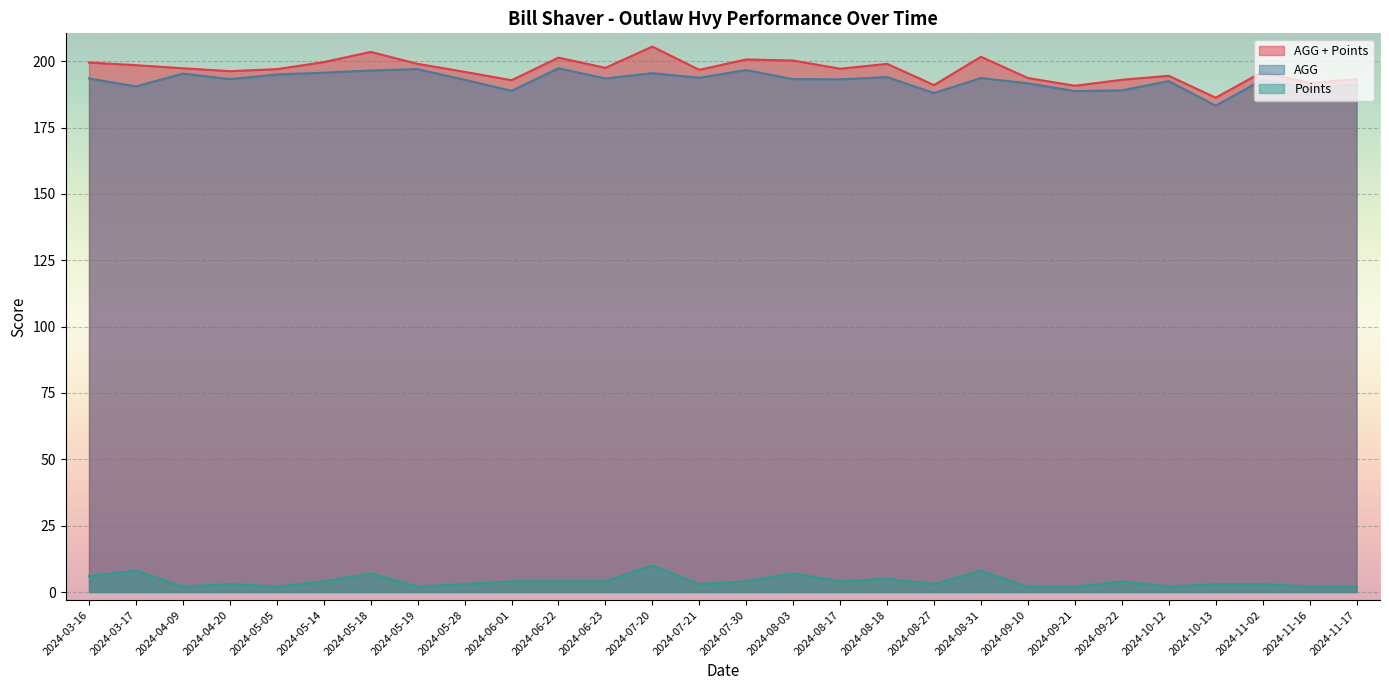

Rank the series at 2024-09-21 from highest to lowest value.

AGG + Points, AGG, Points